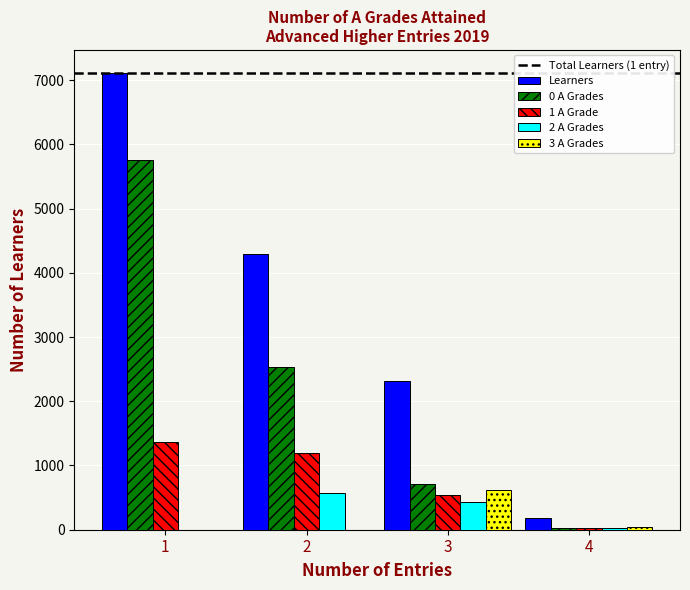

Which series has the largest total across all categories?

Learners